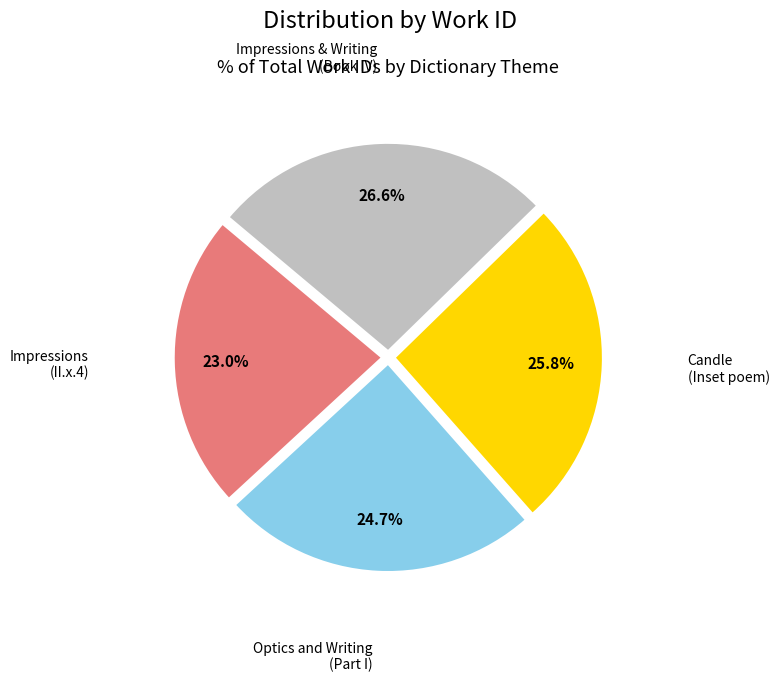

Count the number of slices in the pie.

4